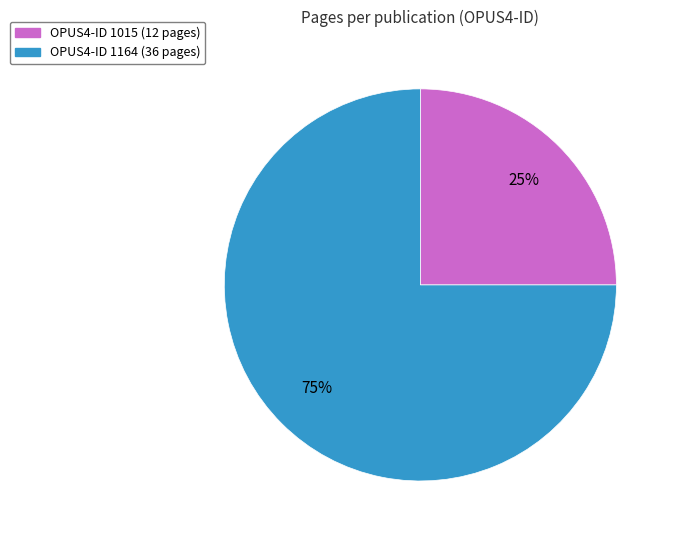

Approximately how many times larger is the value at OPUS4-ID 1164 (36 pages) compared to OPUS4-ID 1015 (12 pages)?

3.0